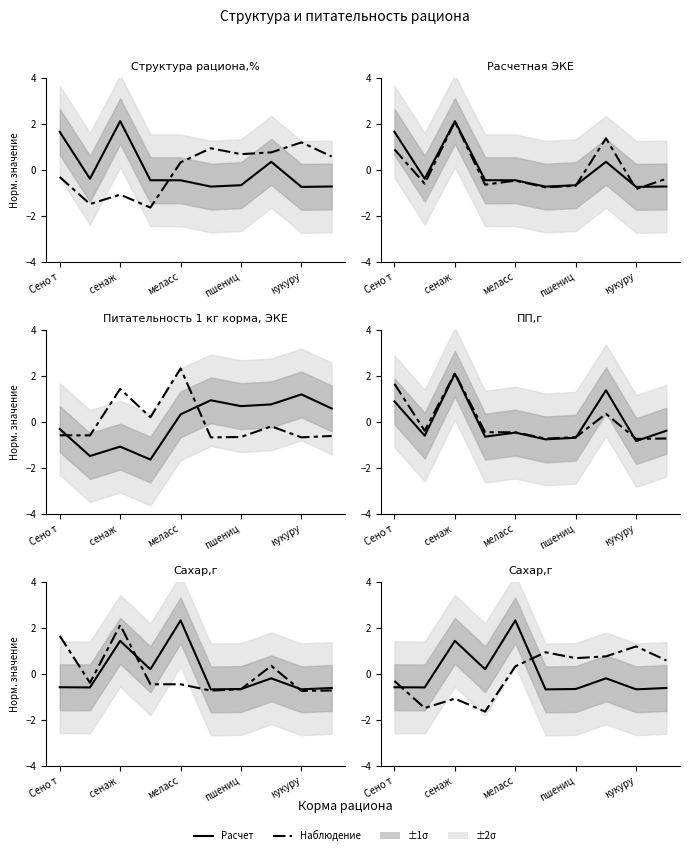

The value of Наблюдение at пшениц is 0.7. True or false?

True